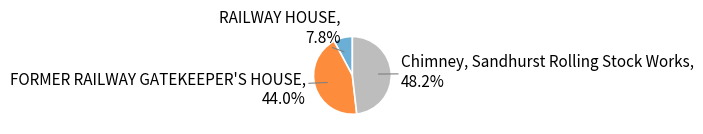

To the nearest percent, what is the average slice percentage?

33%